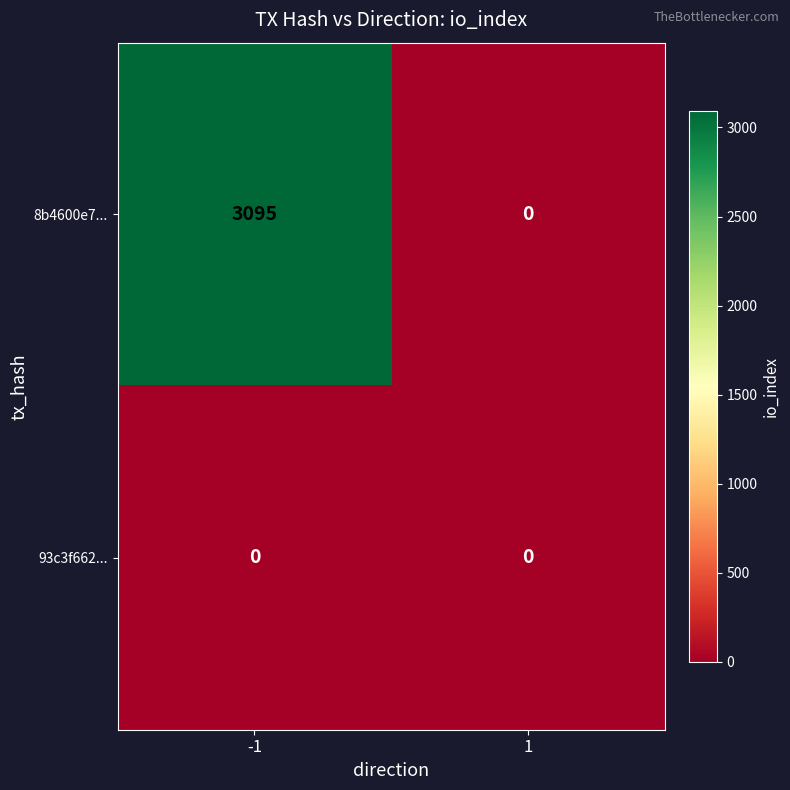

What is the sum of the 8b4600e7... values at 1 and -1?

3095